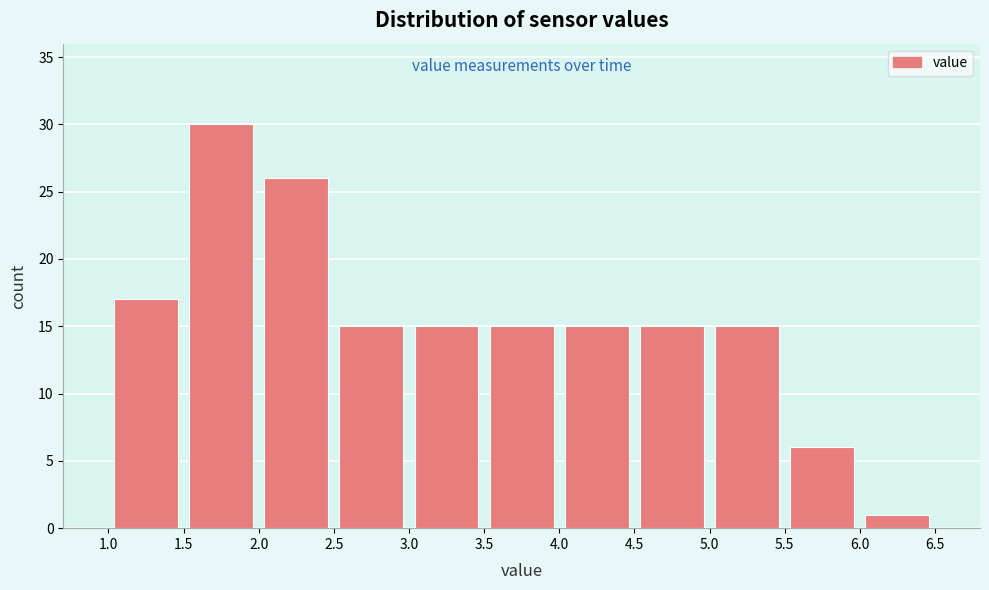

Which range on the x-axis has the tallest bar?

1.5 to 2.0